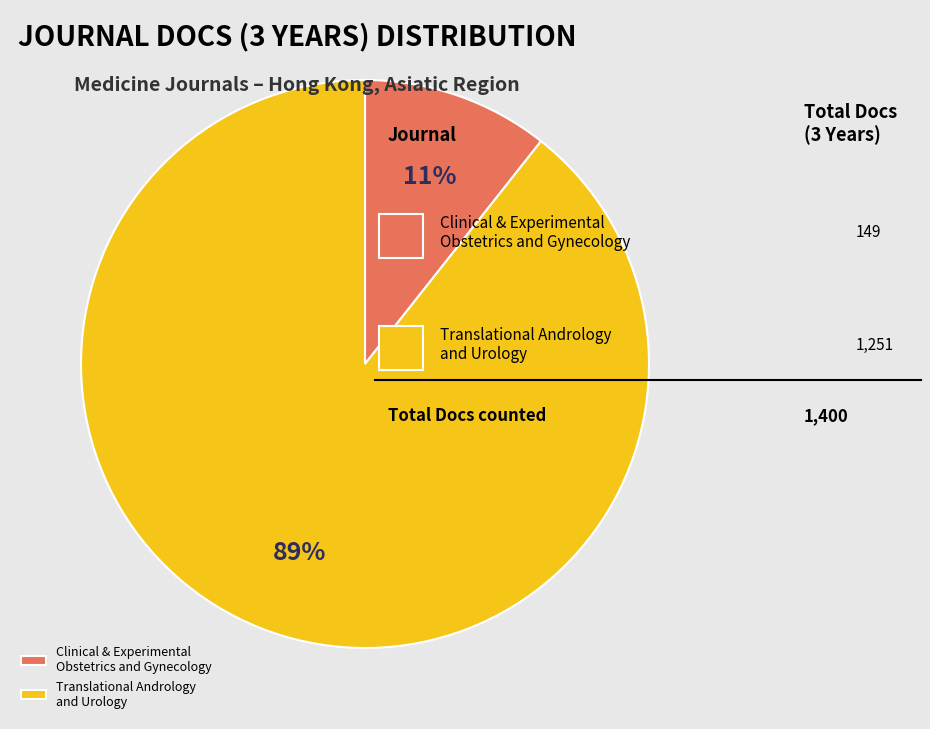

Between Translational Andrology and Urology and Clinical & Experimental Obstetrics and Gynecology, which is larger?

Translational Andrology and Urology